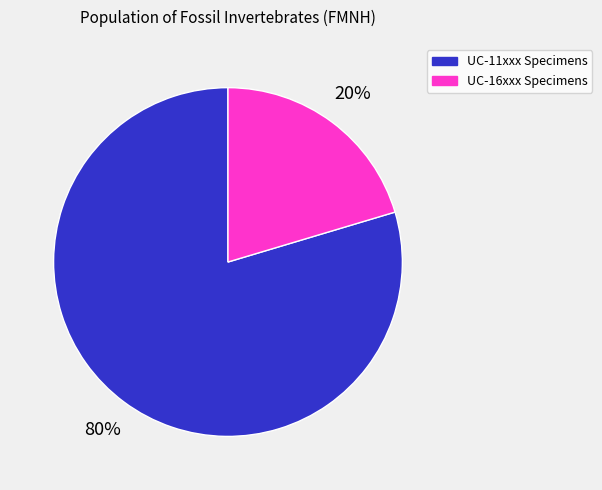

To the nearest percent, what is the average slice percentage?

50%